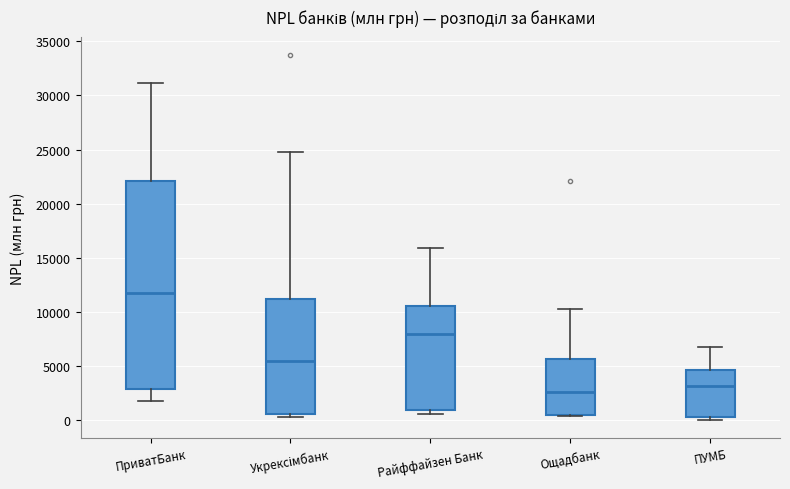

Reading left to right, read every box against the y-axis: the position of its median line, the range the box covers, and the ends of its whiskers. The values are not printed on the chart, so give them approximately, as read against the axis.

ПриватБанк: median 11500, box 3000 to 22000, whiskers 2000 to 31000
Укрексімбанк: median 5500, box 500 to 11000, whiskers 500 (just below the box's lower edge) to 25000
Райффайзен Банк: median 8000, box 1000 to 10500, whiskers 500 to 16000
Ощадбанк: median 2500, box 500 to 5500, whiskers 500 to 10500
ПУМБ: median 3000, box 500 to 4500, whiskers 0 to 6500